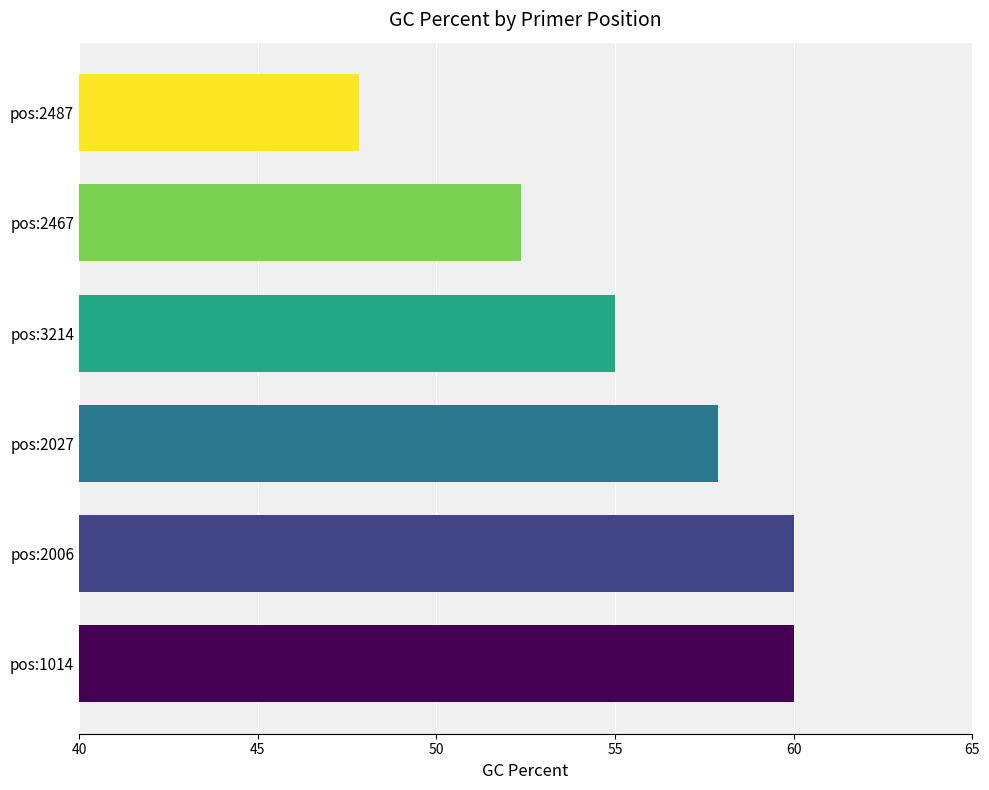

True or false: the data shows 24.5 at pos:2006.

False